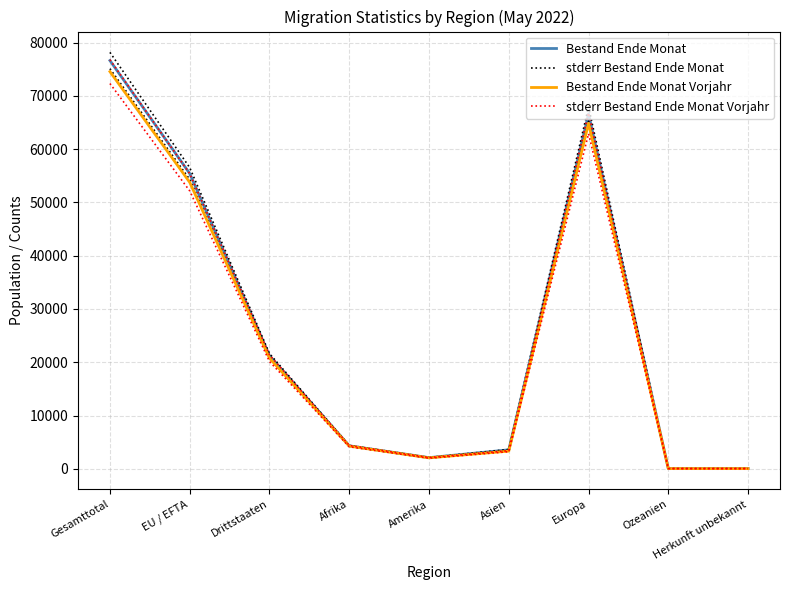

Which series has the largest range (max minus min)?

stderr Bestand Ende Monat